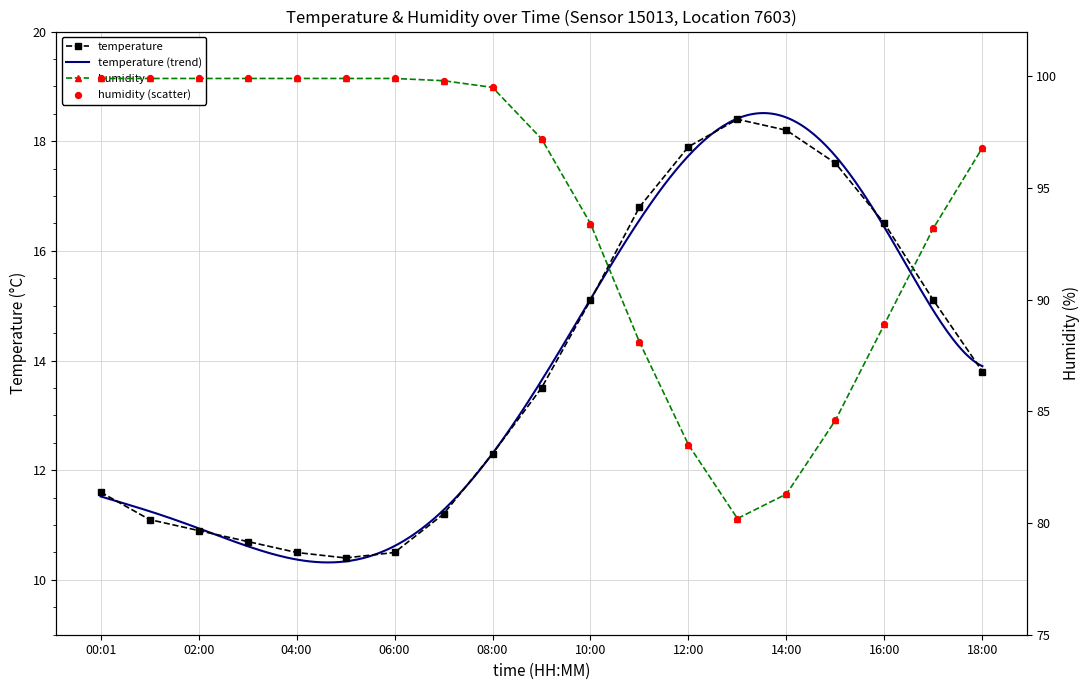

Which series has the largest total across all categories?

humidity